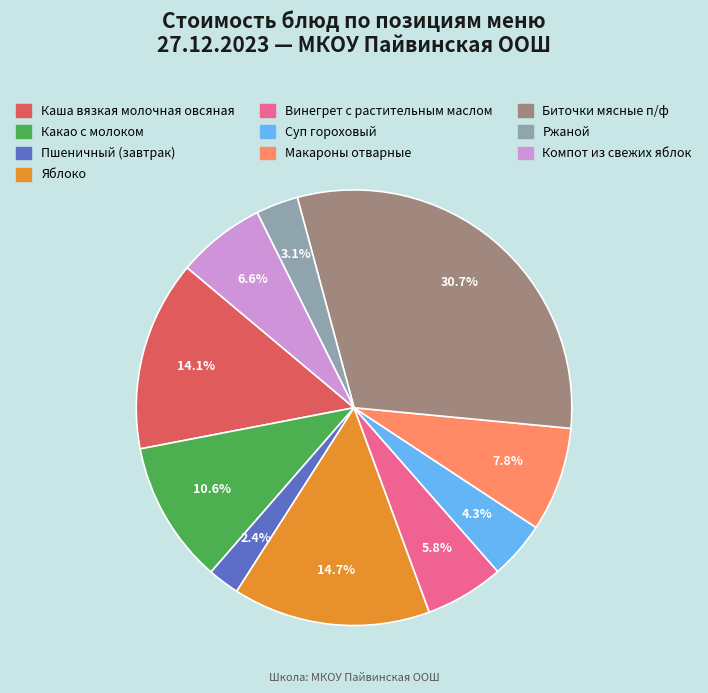

To the nearest percent, what is the combined percentage of Какао с молоком and Пшеничный (завтрак)?

13%